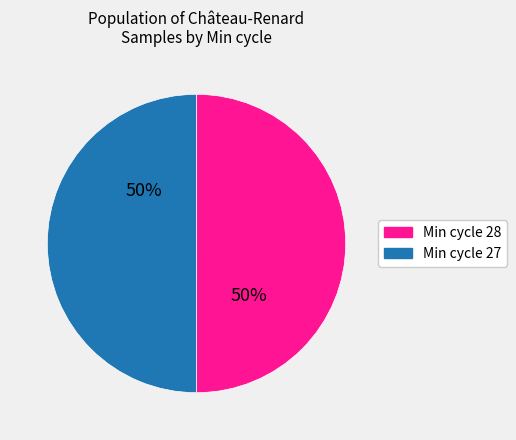

To the nearest percent, what is the average slice percentage?

50%